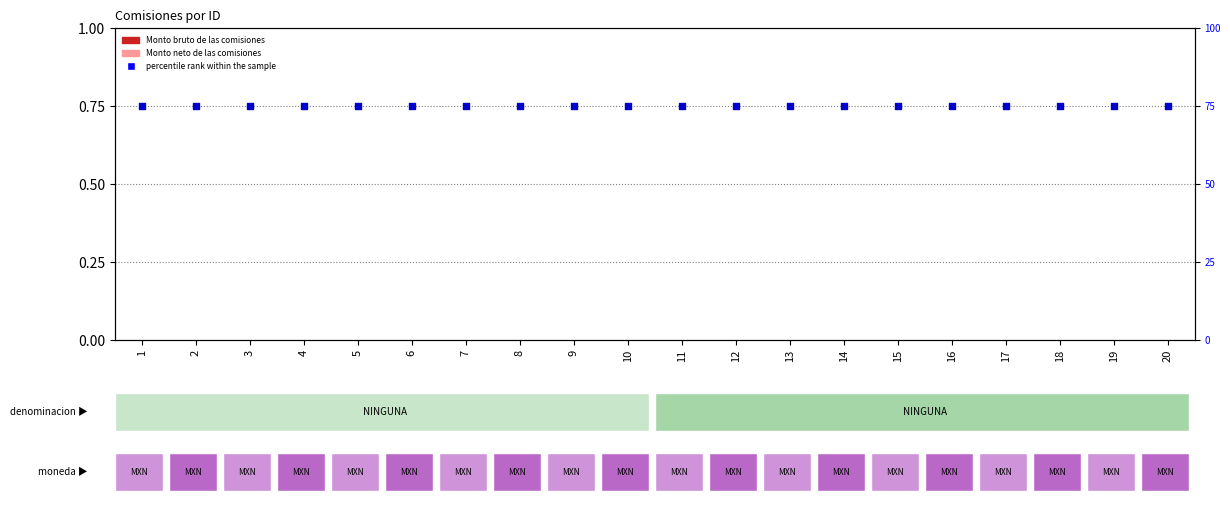

At which category is the sum across all series the highest?

1